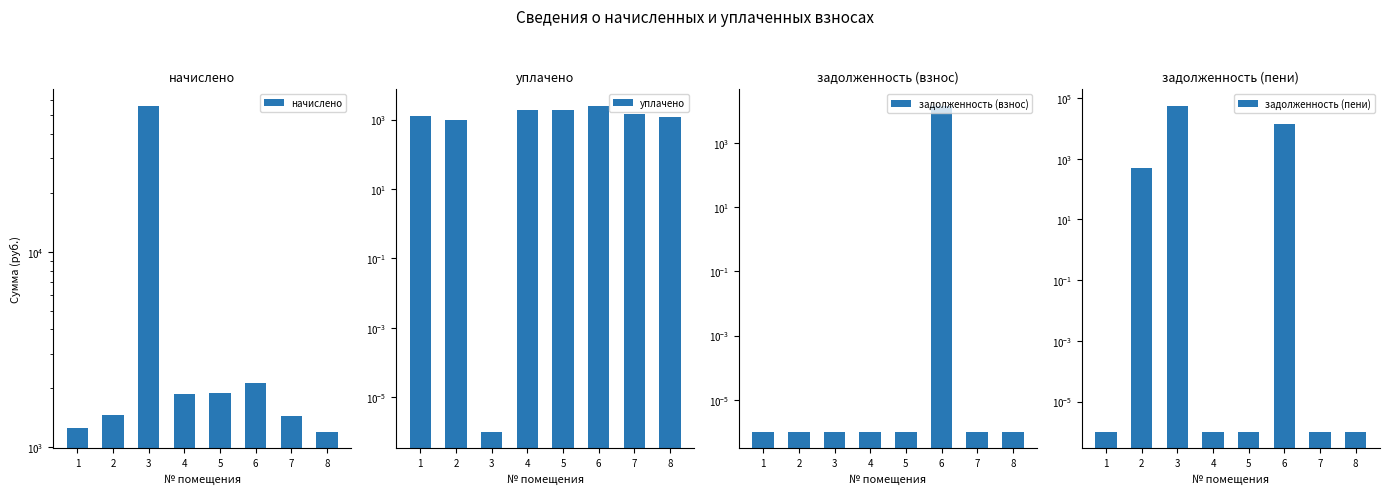

What is the difference between the maximum and second lowest values in the уплачено series?

1550.4